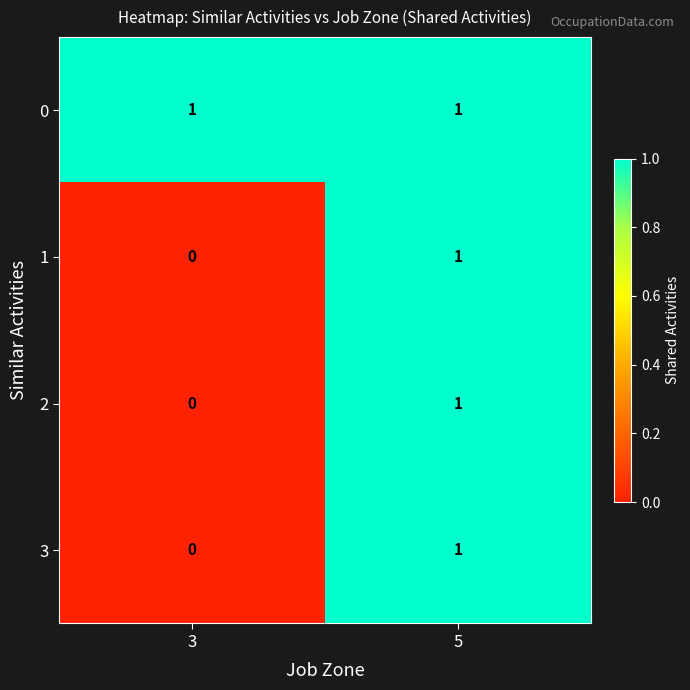

Rank the categories by 3 value from lowest to highest.

3, 5